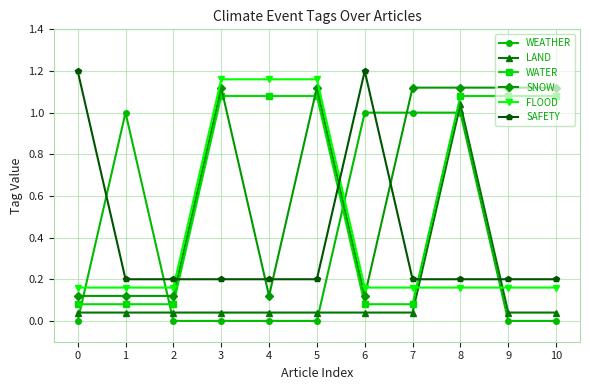

What is the difference between the maximum and minimum values in the LAND series?

1.0